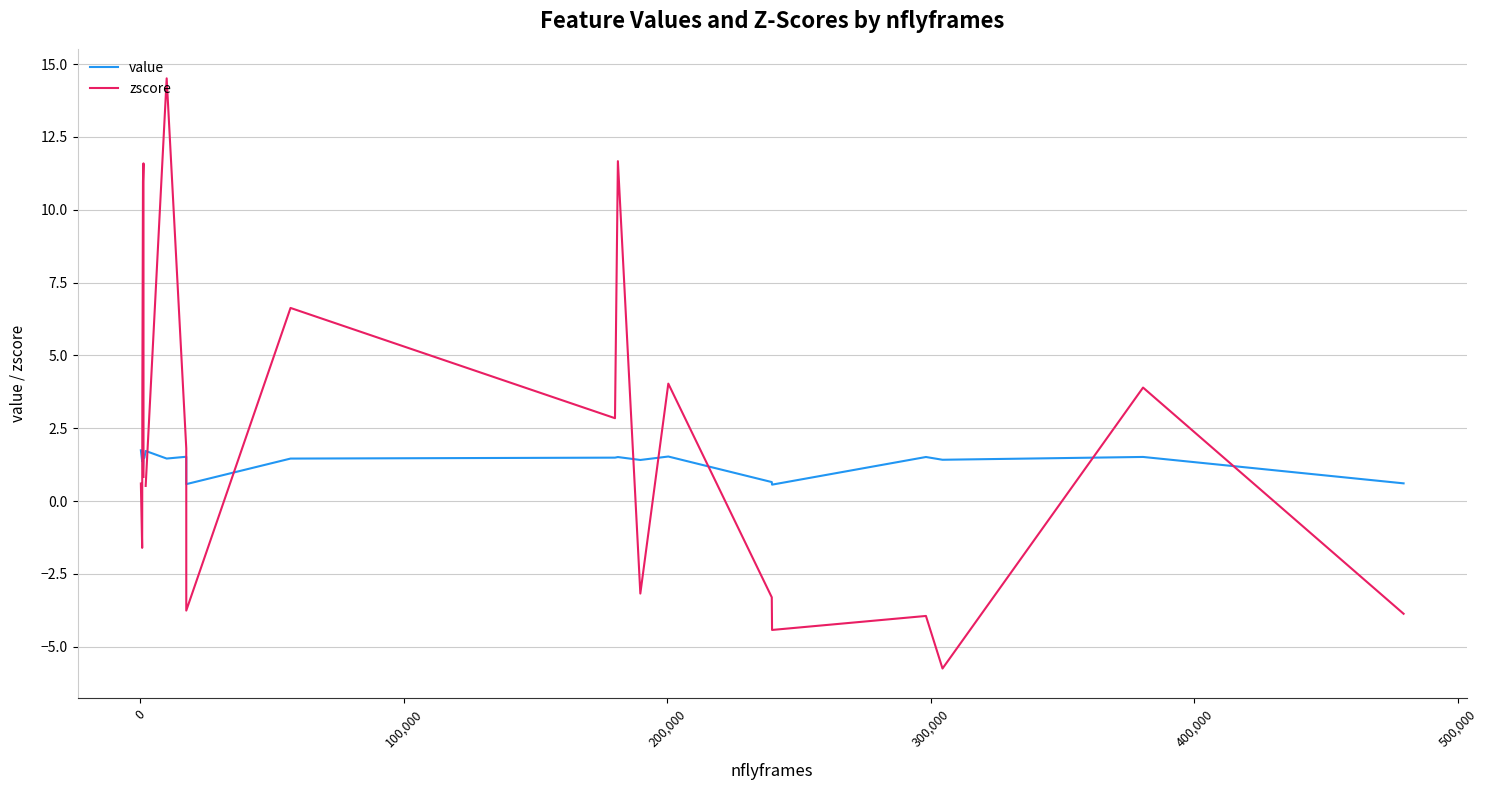

How many interior local peaks does the value series have?

8